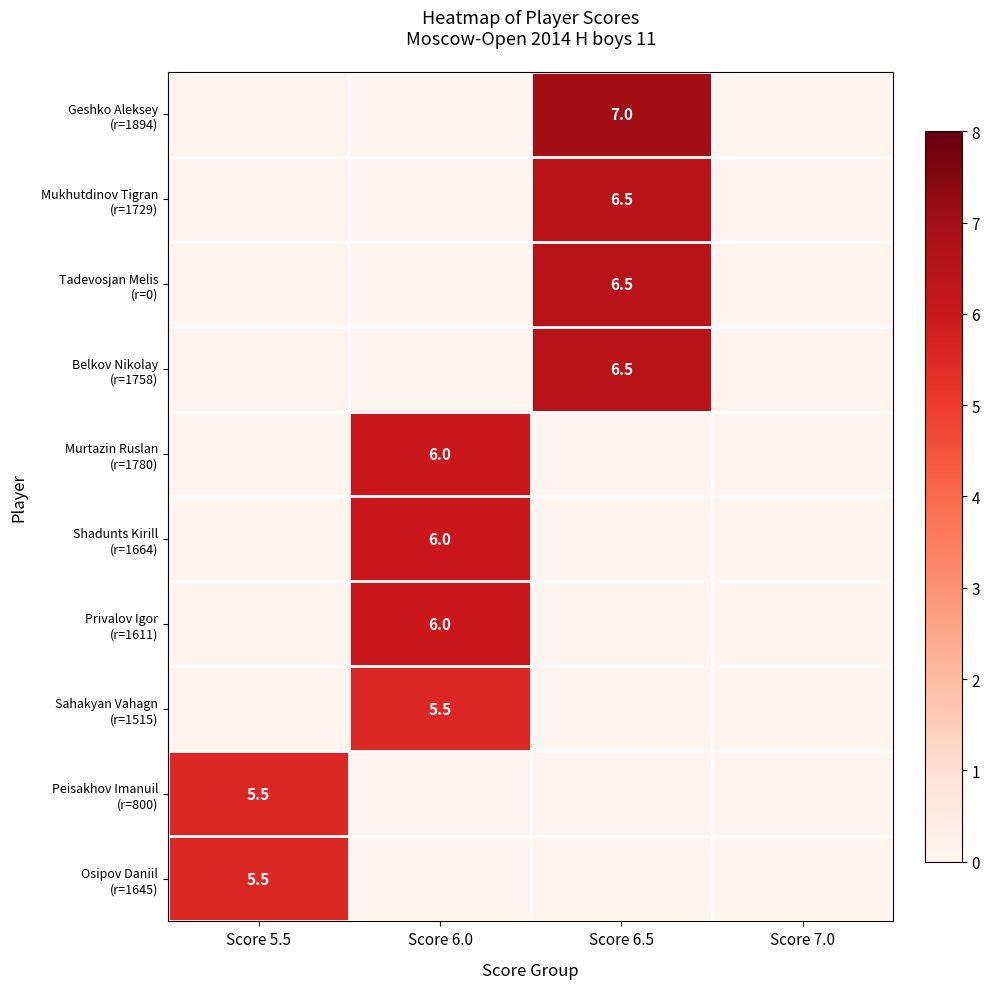

At which label is Geshko Aleksey (r=1894) closest to 3?

Score 5.5